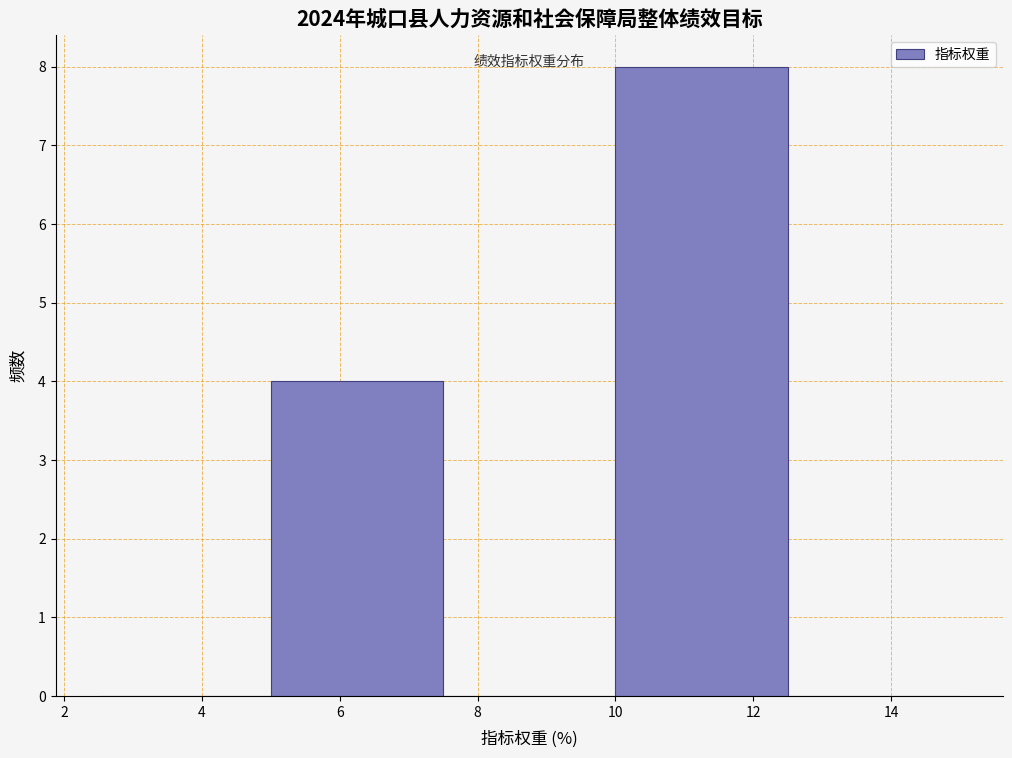

Which range on the x-axis has the tallest bar?

10.0 to 12.5